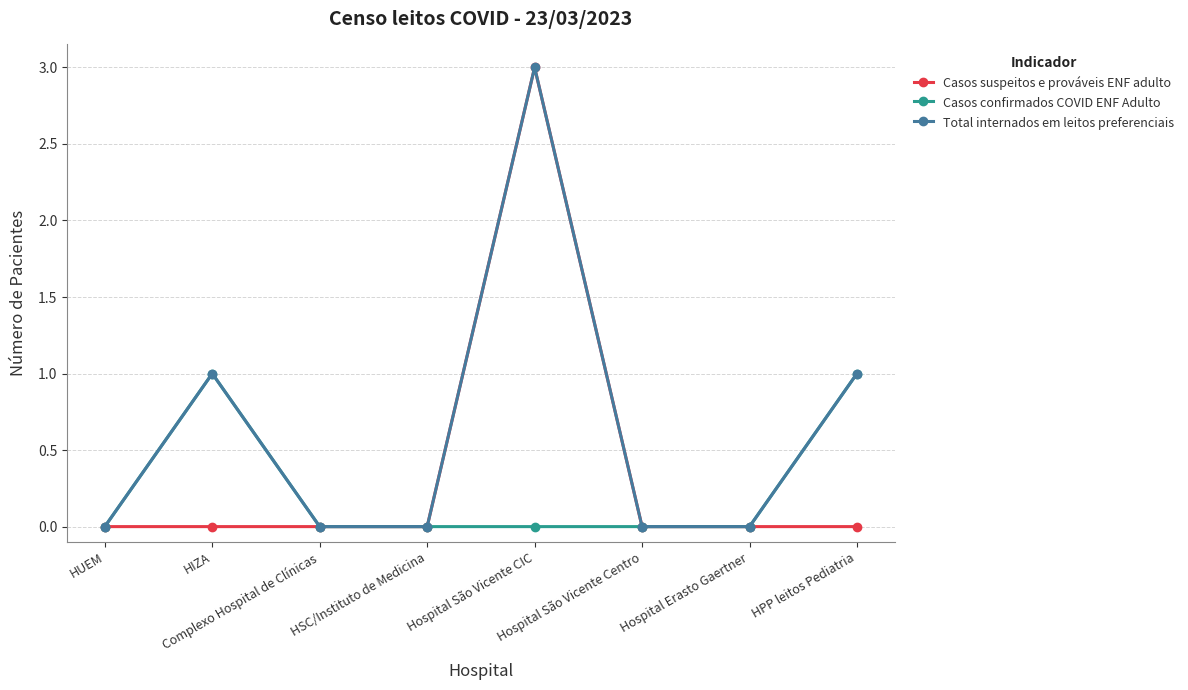

The value of Casos suspeitos e prováveis ENF adulto at Hospital São Vicente CIC is 3. True or false?

True